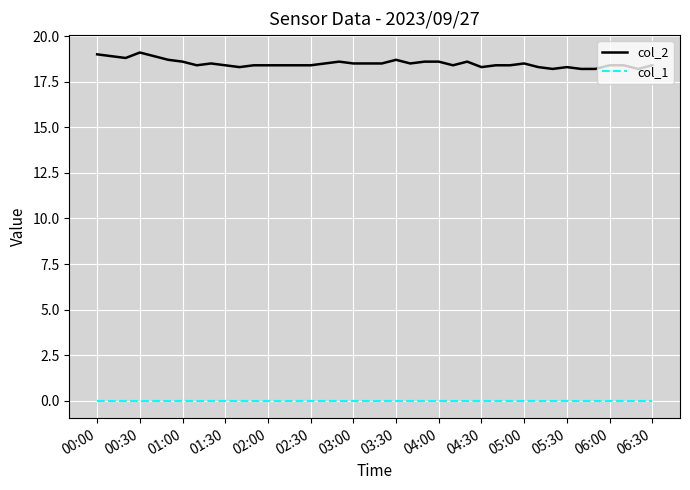

Which series has the largest range (max minus min)?

col_2